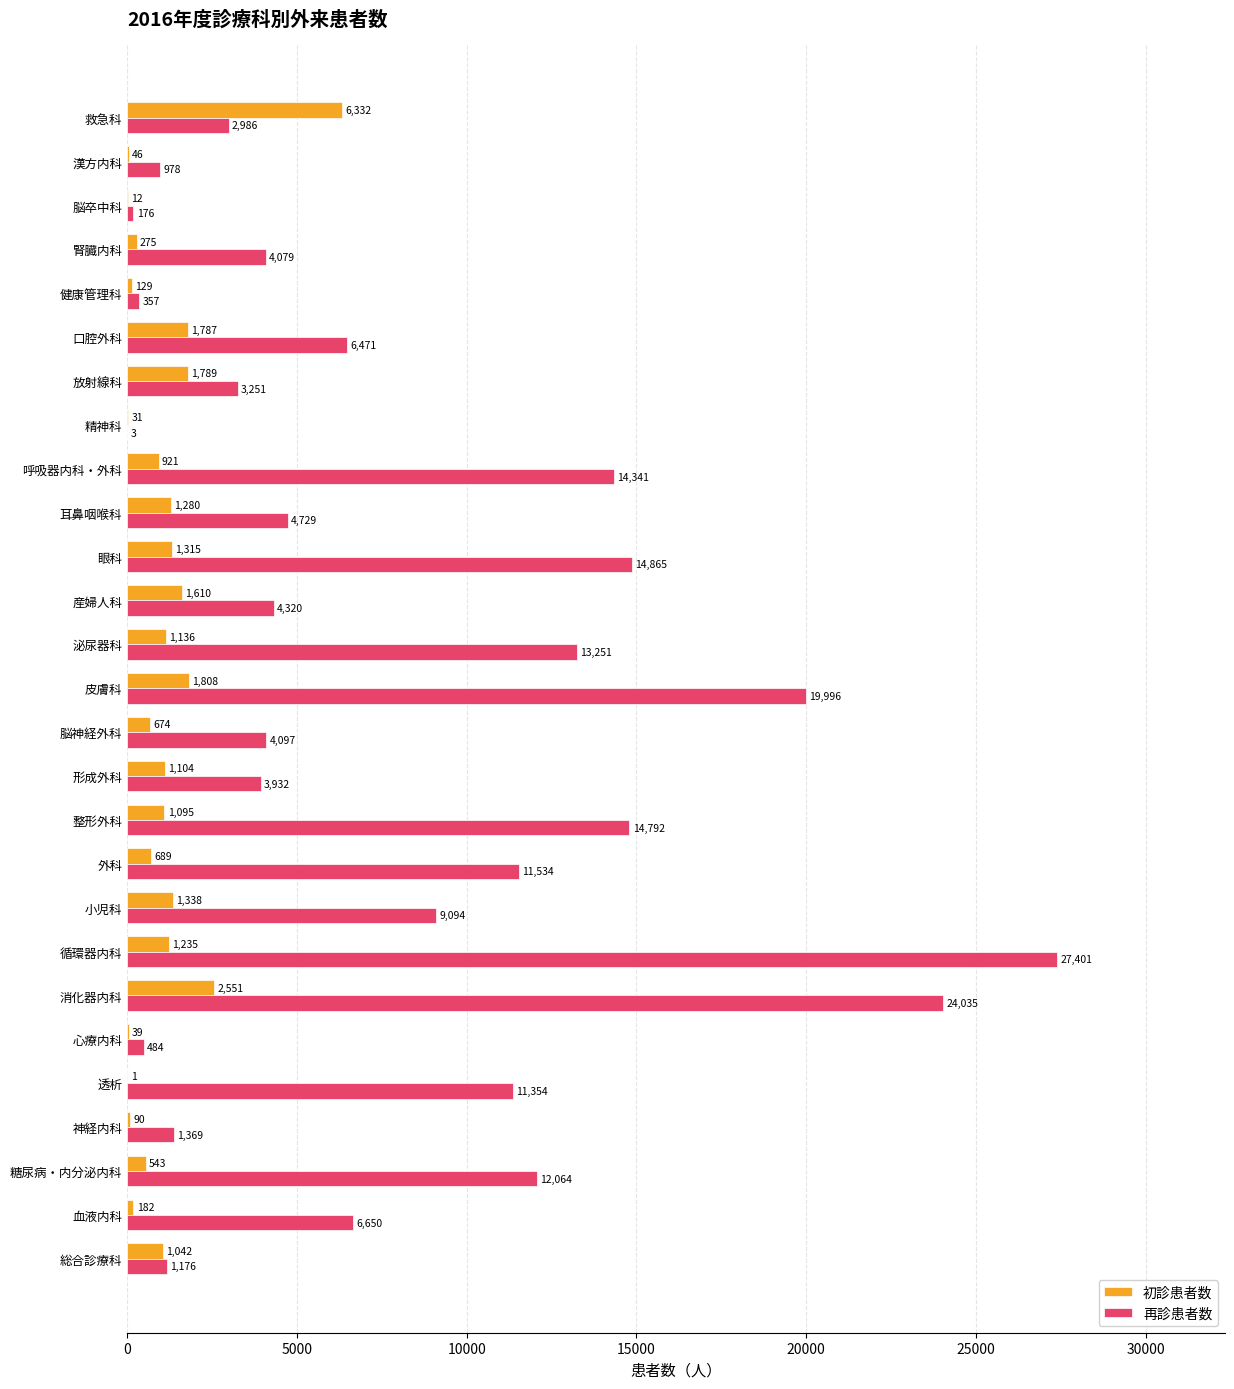

What is the greatest value displayed?

27401